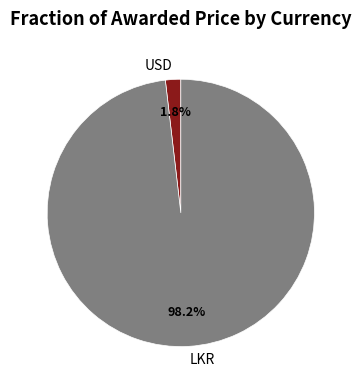

Between LKR and USD, which is larger?

LKR